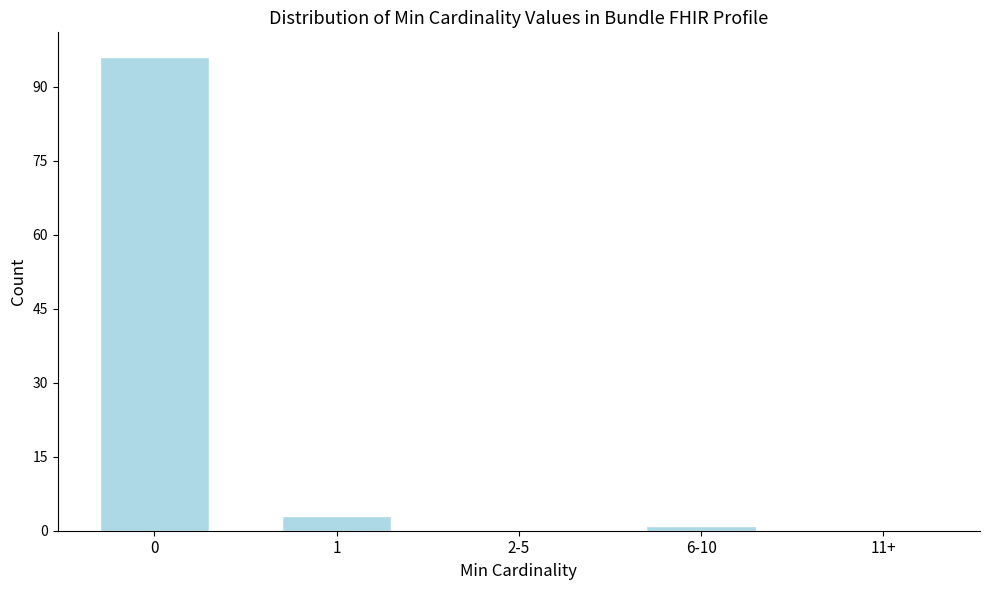

Reading left to right, transcribe all the data shown in this chart.

0=96	1=3	2-5=0	6-10=1	11+=0